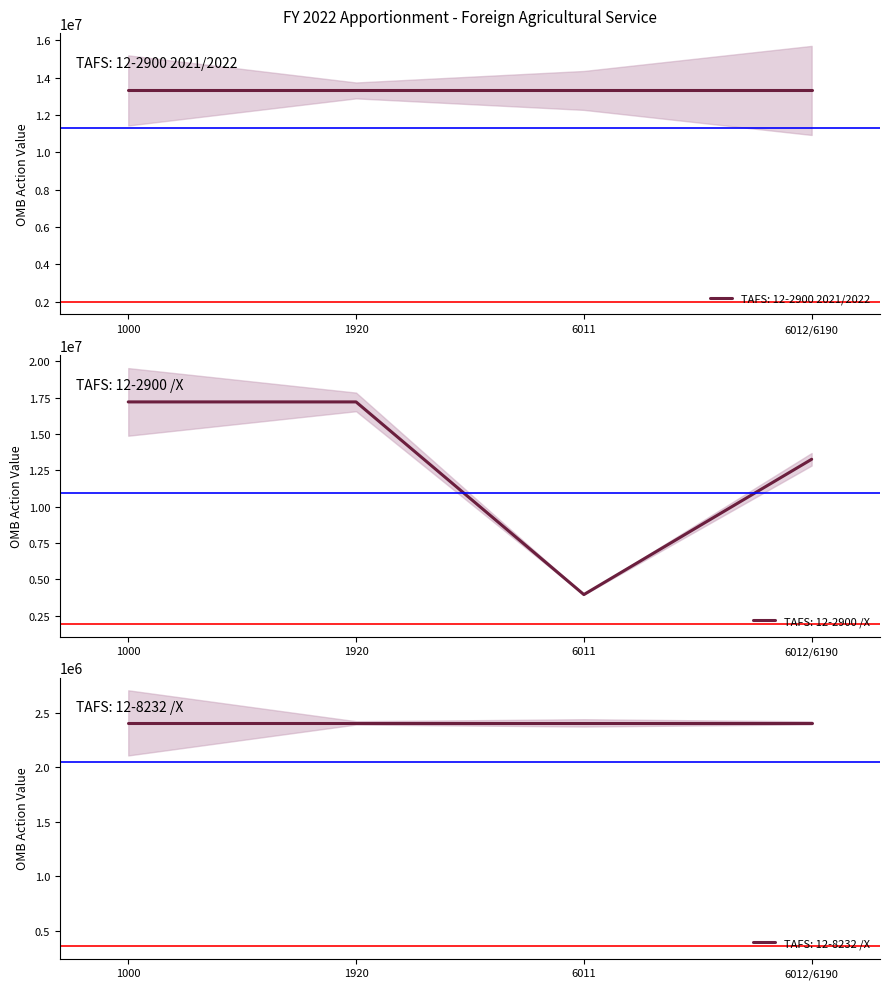

What is the sum of the TAFS: 12-2900 2021/2022 values at 6011 and 1920?

26620200